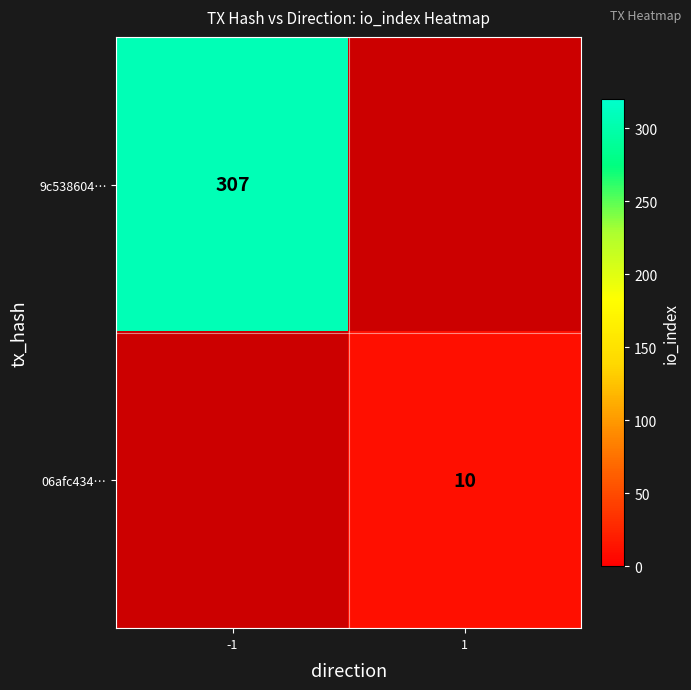

At how many categories does at least one series exceed 144?

1